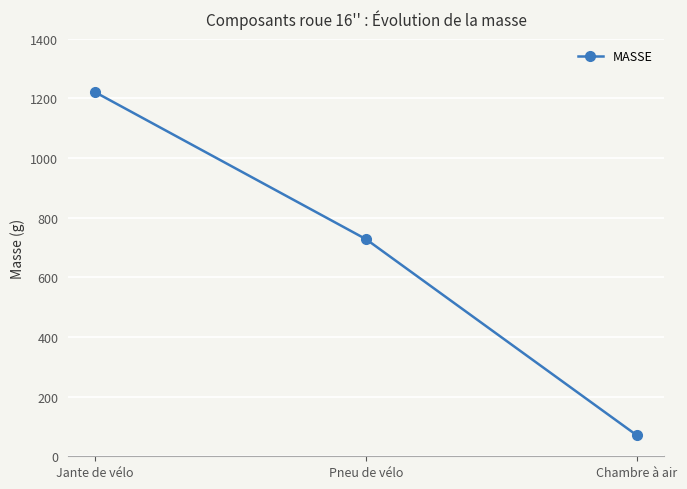

Where does the data first go above 727?

Jante de vélo